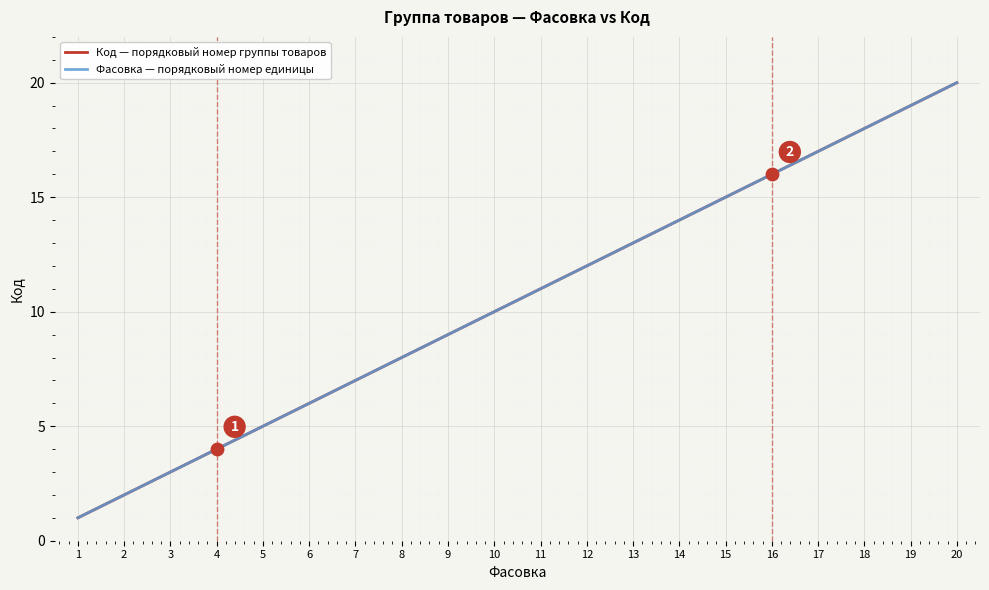

Is this an area chart (filled region under the line)?

No